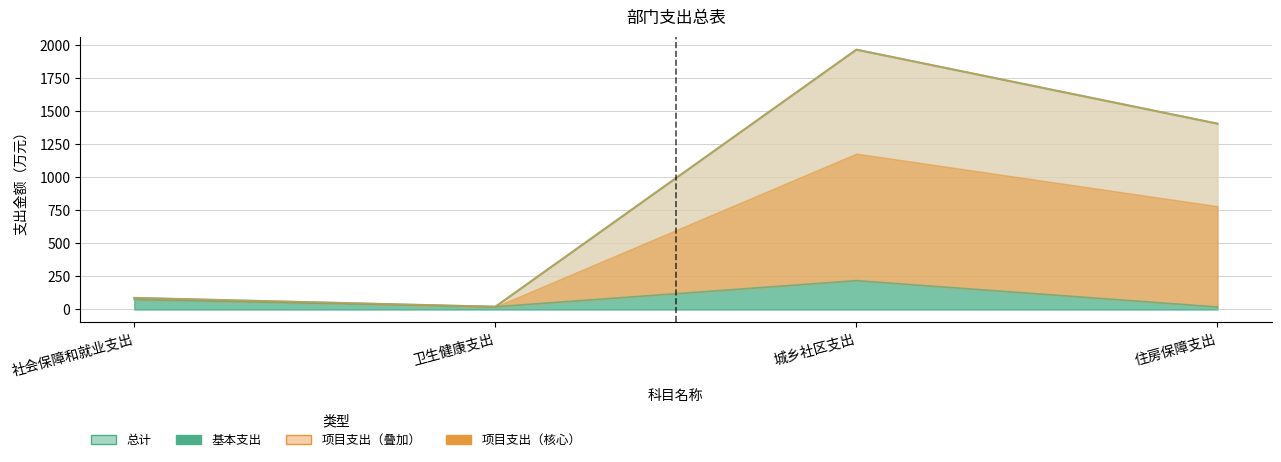

What is the difference between the 总计 values at 住房保障支出 and 城乡社区支出?

559.2